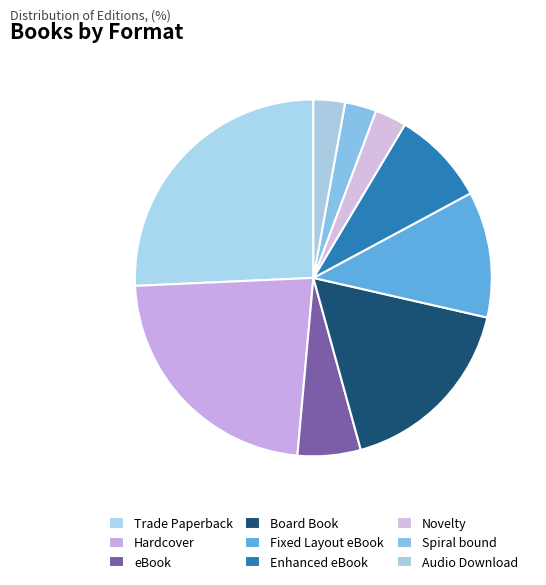

To the nearest percent, what percentage of the pie is Spiral bound?

3%